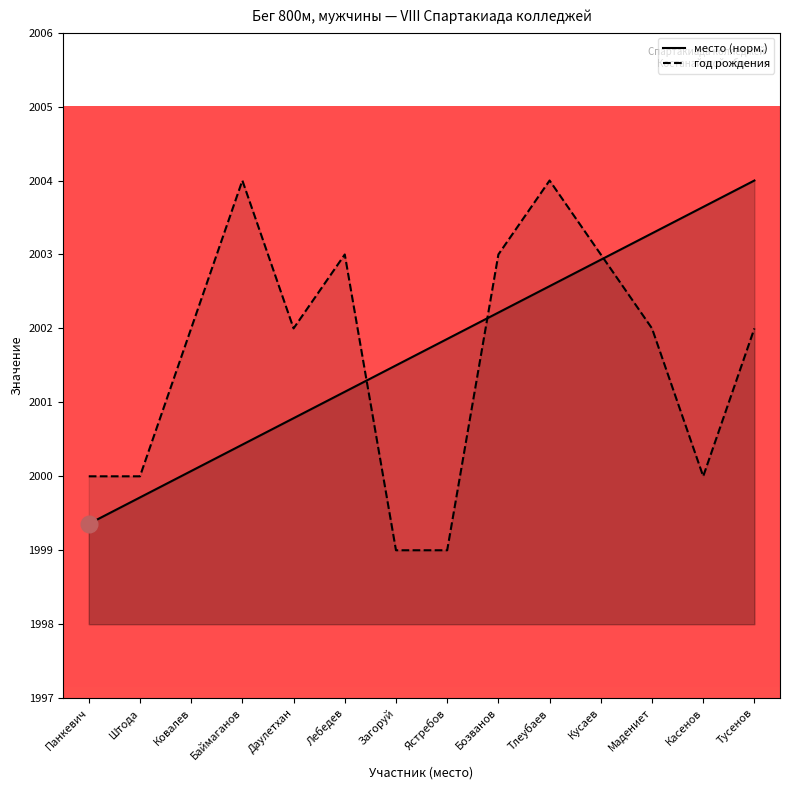

Between Лебедев and Ястребов, which series saw the biggest shift?

год_рождения